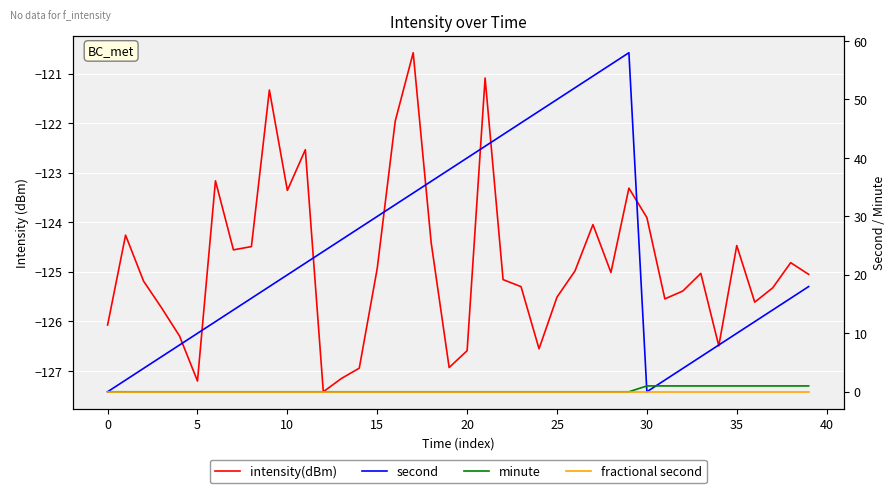

Rank the series by their maximum value, from highest to lowest.

second, minute, fractional second, intensity(dBm)